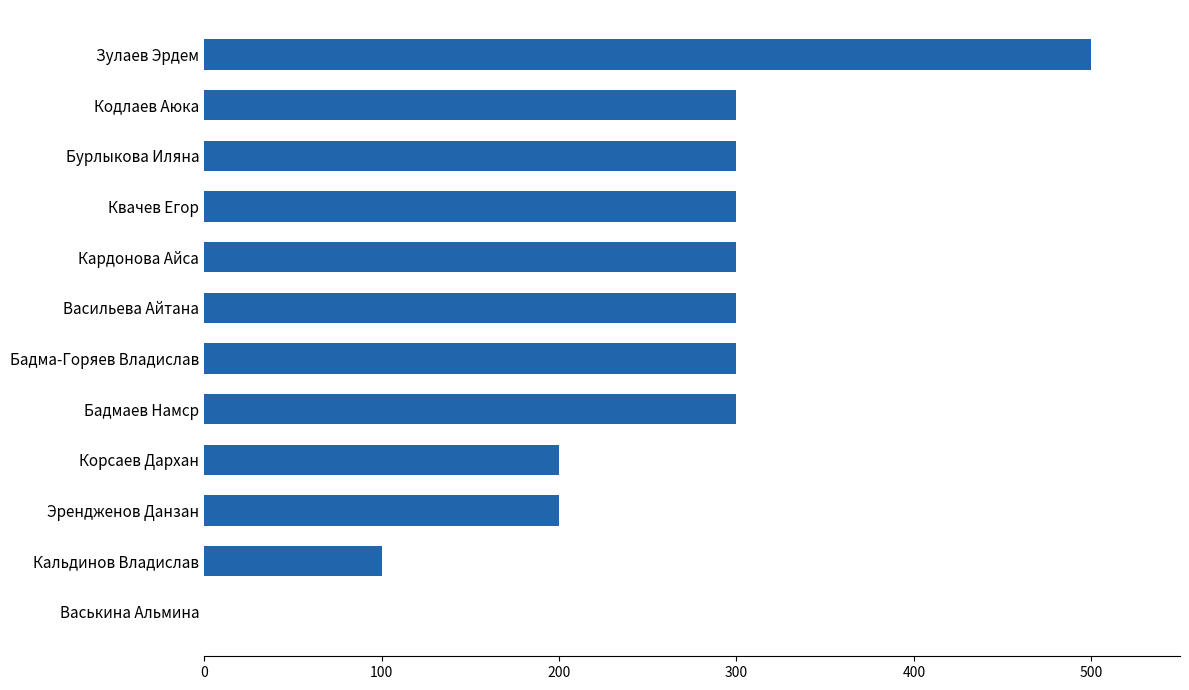

What is the maximum value shown in the chart?

500